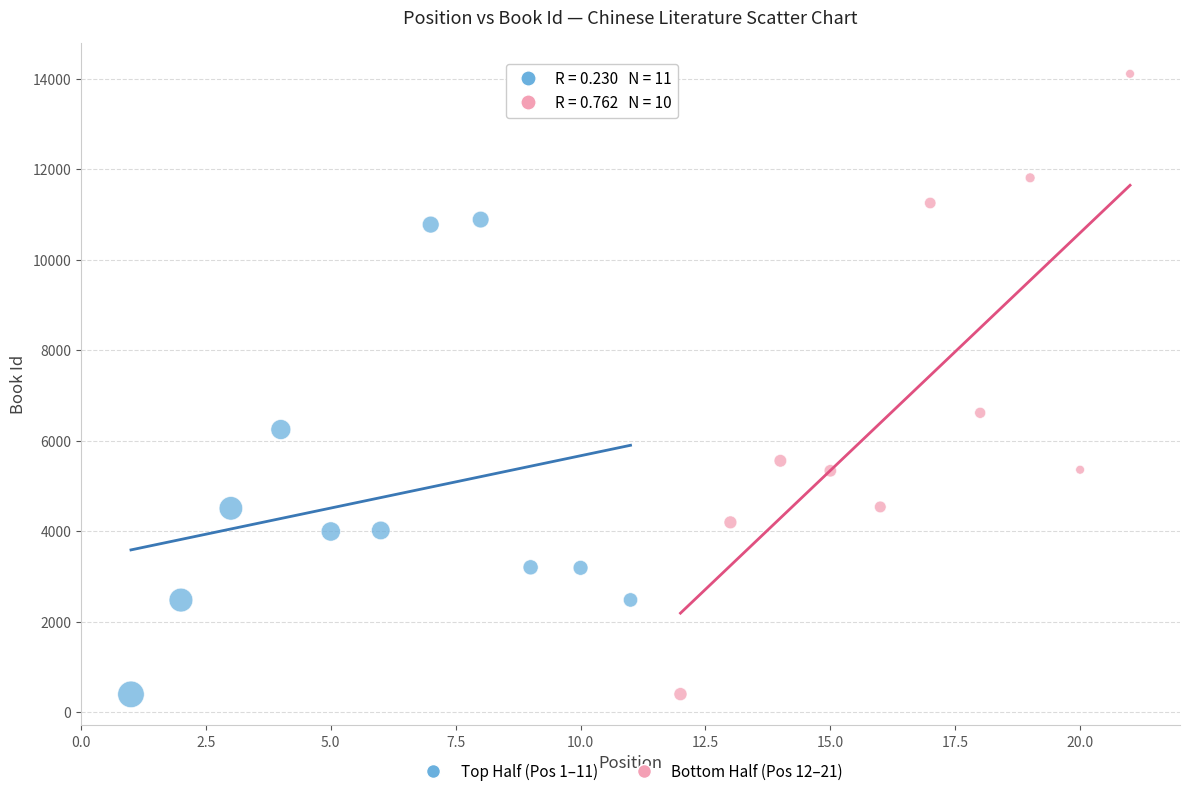

Which series has the widest spread of Y values?

Bottom Half (Pos 12–21)